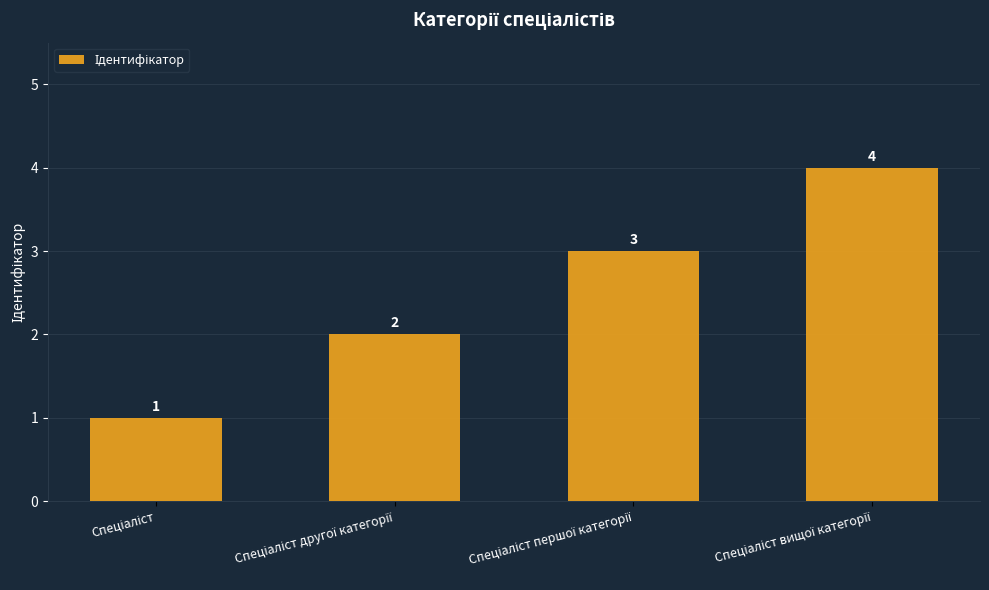

What is the sum of all values?

10